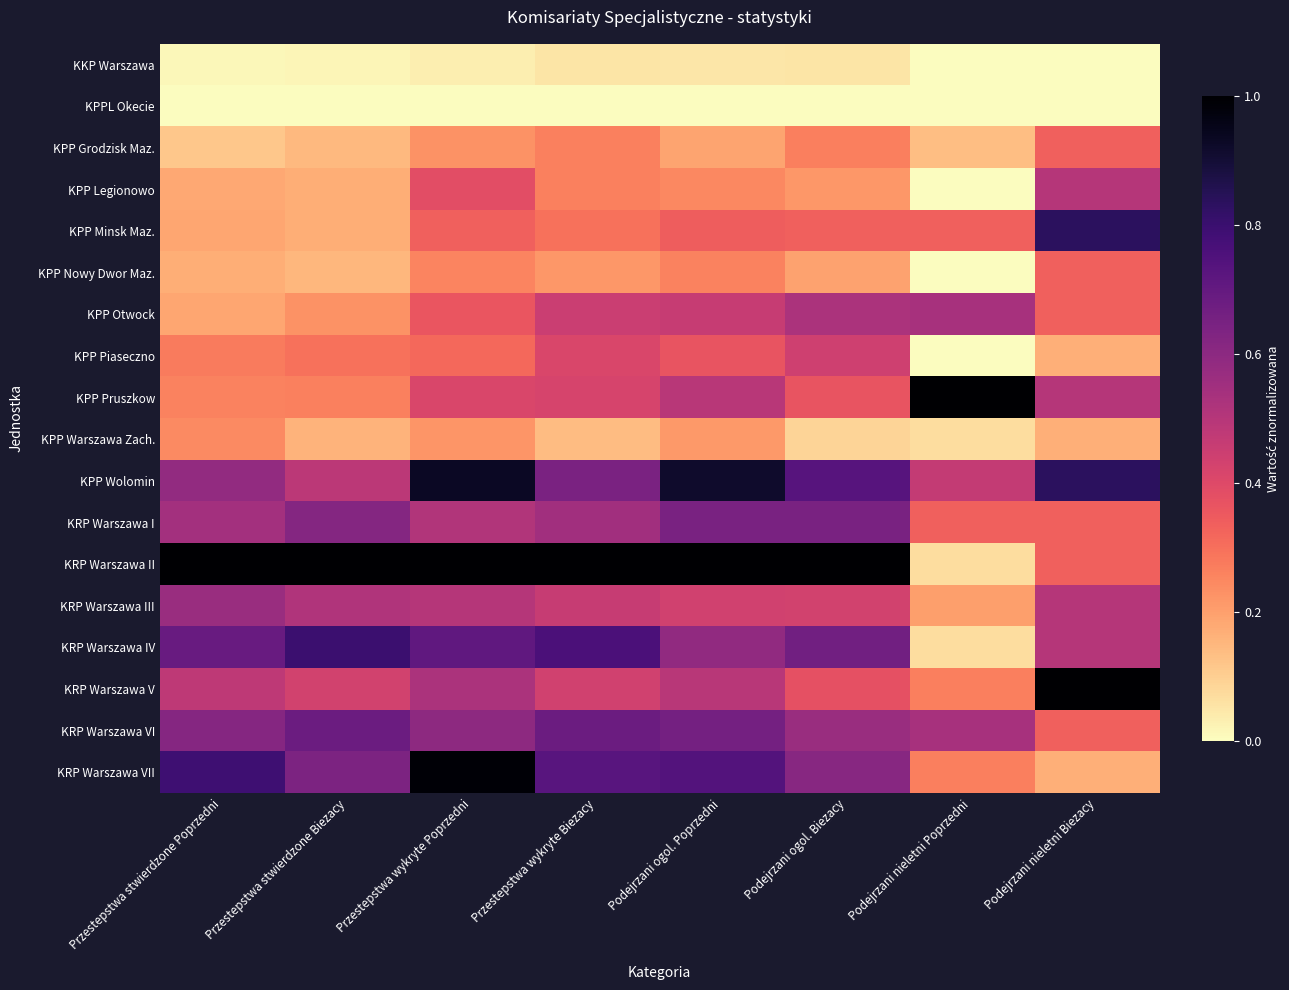

At which category does the chart reach its peak across all series?

Podejrzani nieletni Poprzedni